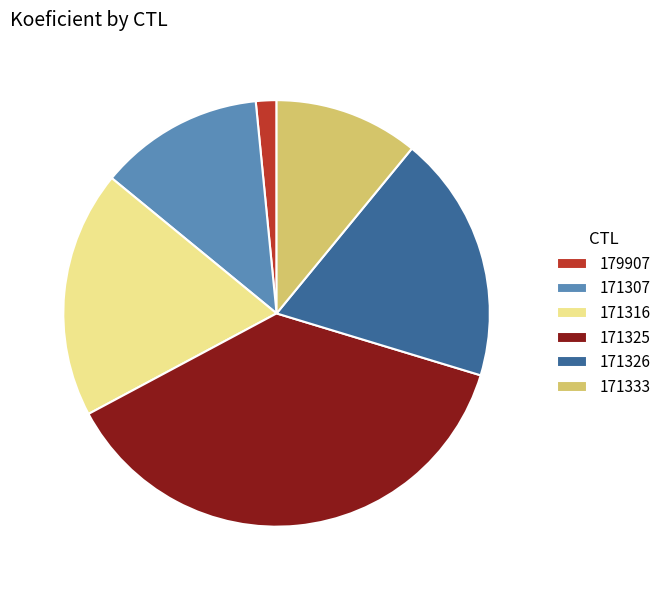

What is the smallest slice in the pie chart?

179907